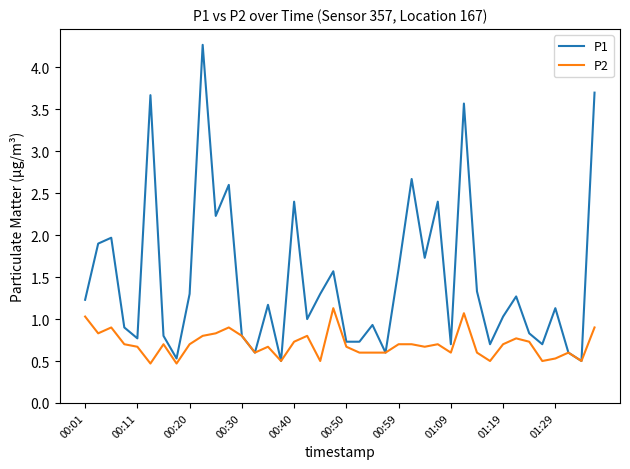

What is the smallest value displayed?

0.5